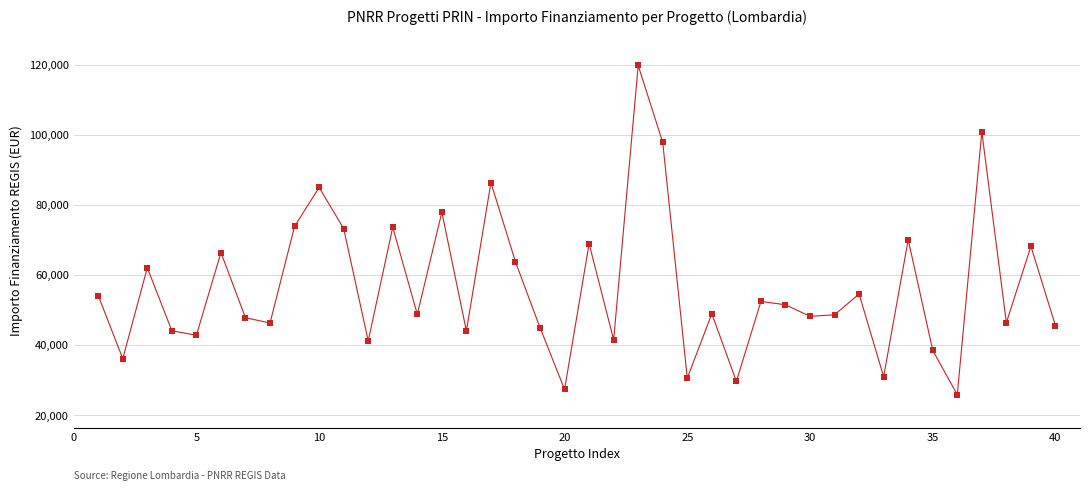

What is the range of X values (max minus min)?

39.0